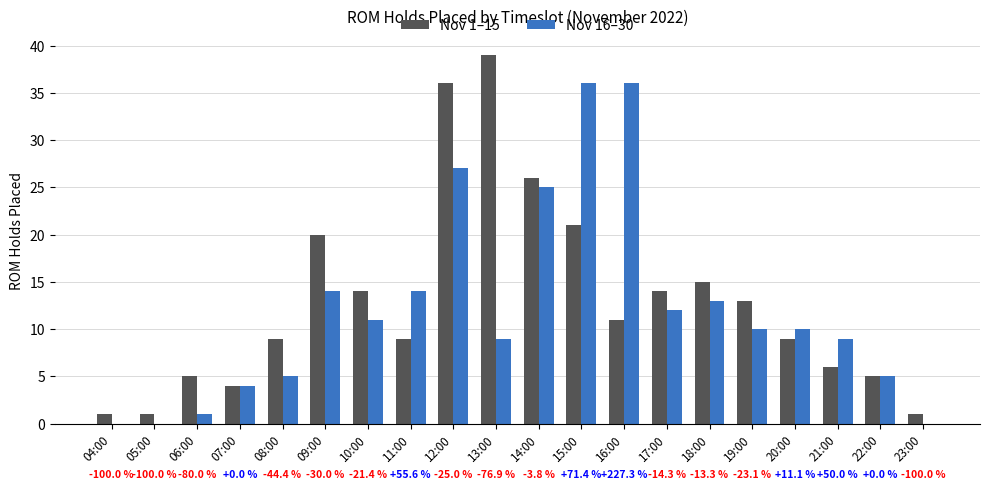

What is the average value of the Nov 16–30 series?

12